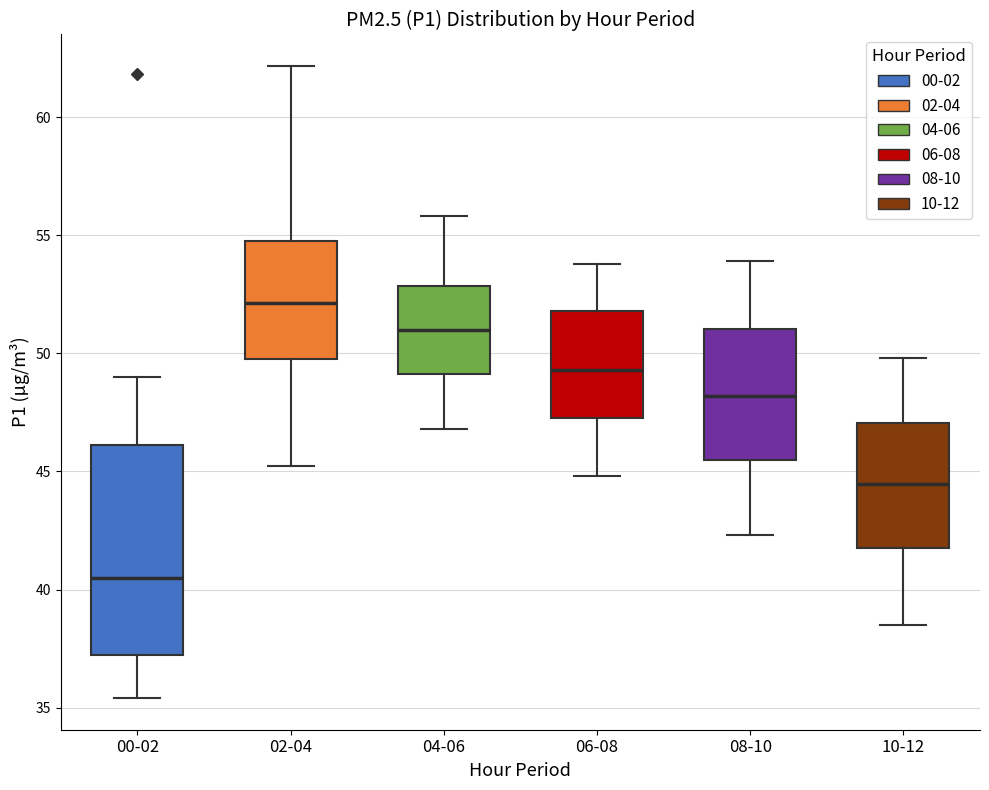

Where is the lower edge of the box for 08-10 on the y-axis? The values are not printed on the chart, so give them approximately, as read against the axis.

45.5